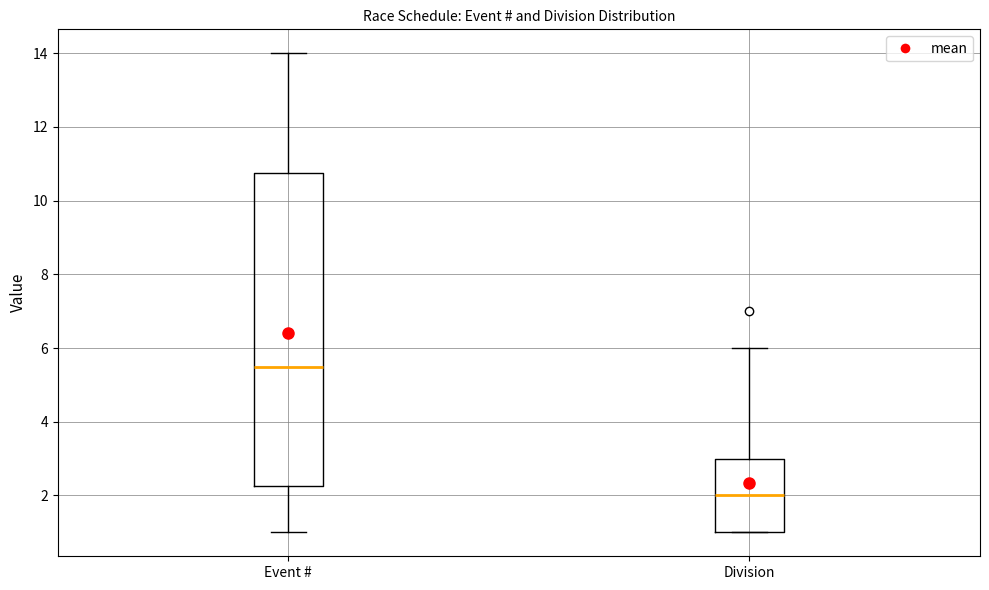

Reading left to right, read every box against the y-axis: the position of its median line, the range the box covers, and the ends of its whiskers. The values are not printed on the chart, so give them approximately, as read against the axis.

Event #: median 5.6, box 2.2 to 10.8, whiskers 1.0 to 14.0
Division: median 2.0, box 1.0 to 3.0, whiskers 1.0 to 6.0